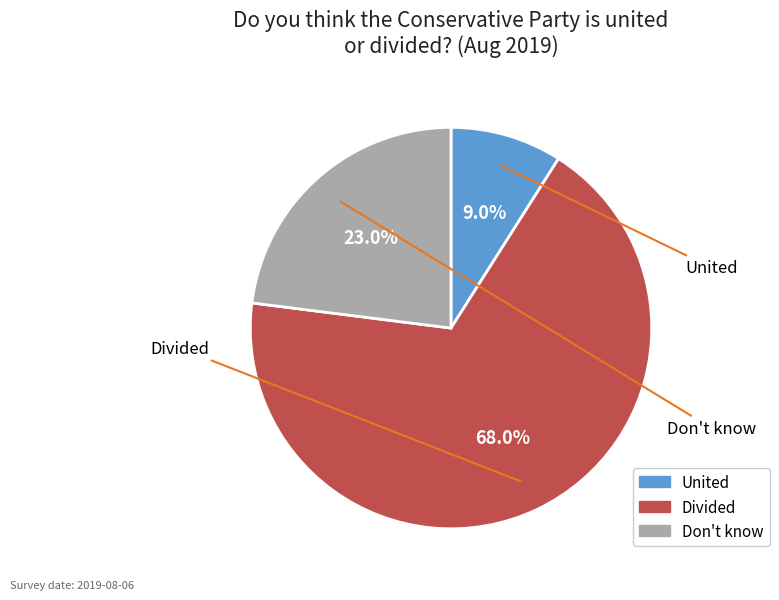

Which has a higher value, Don't know or United?

Don't know